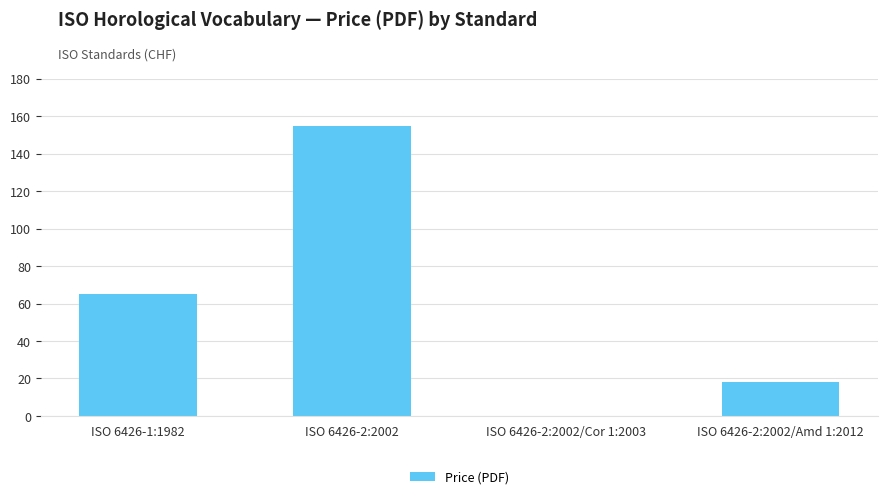

The value at ISO 6426-2:2002/Cor 1:2003 is -77. True or false?

False